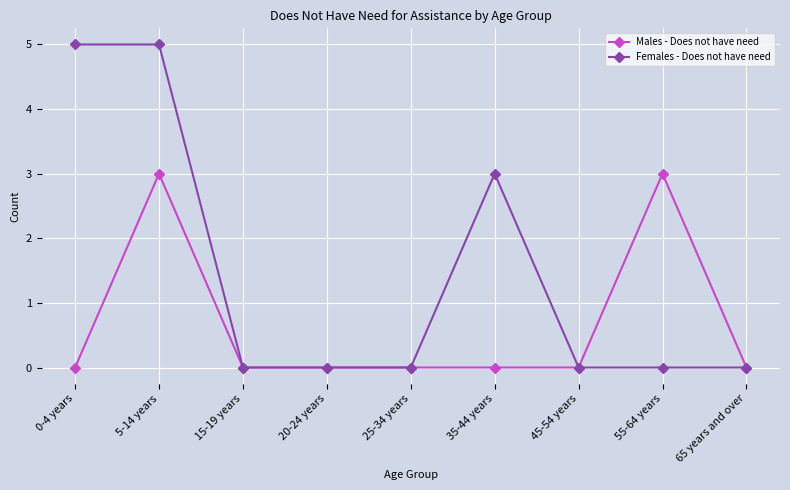

Reading right to left, transcribe all the data shown in this chart.

Males - Does not have need: 65 years and over=0	55-64 years=3	45-54 years=0	35-44 years=0	25-34 years=0	20-24 years=0	15-19 years=0	5-14 years=3	0-4 years=0
Females - Does not have need: 65 years and over=0	55-64 years=0	45-54 years=0	35-44 years=3	25-34 years=0	20-24 years=0	15-19 years=0	5-14 years=5	0-4 years=5